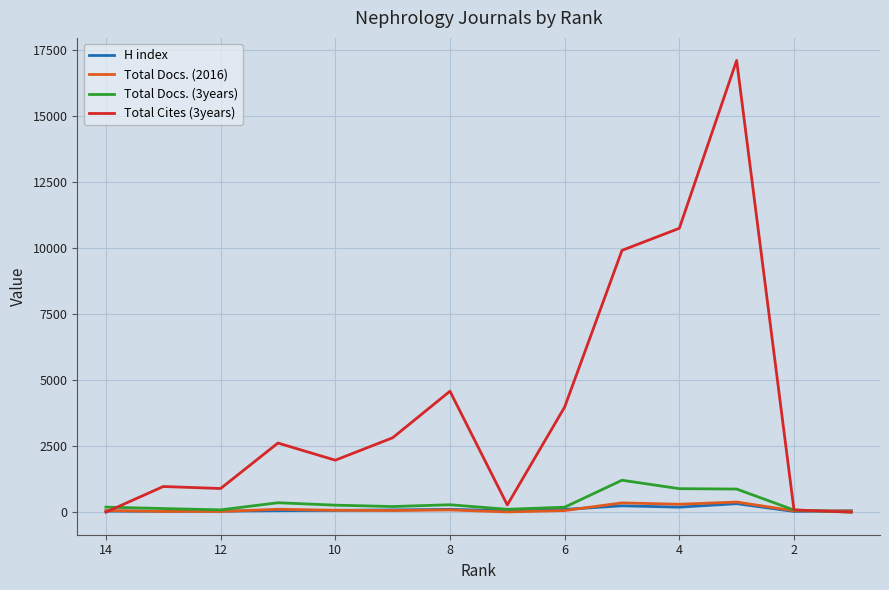

True or false: Total Cites (3years) and H index intersect in this chart.

True